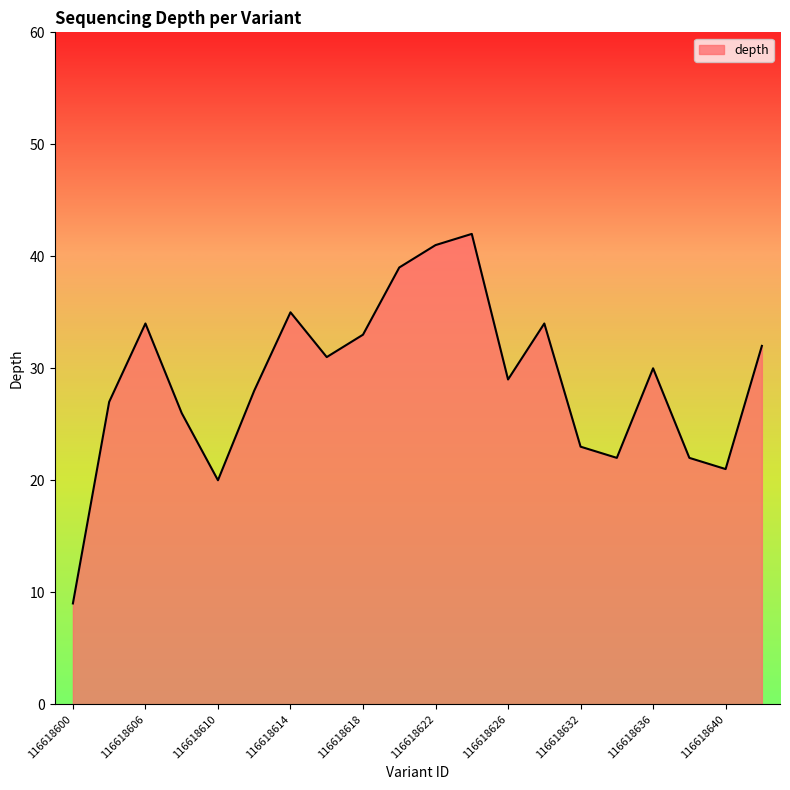

How many interior local valleys (lower than both neighbors) does the data have?

5